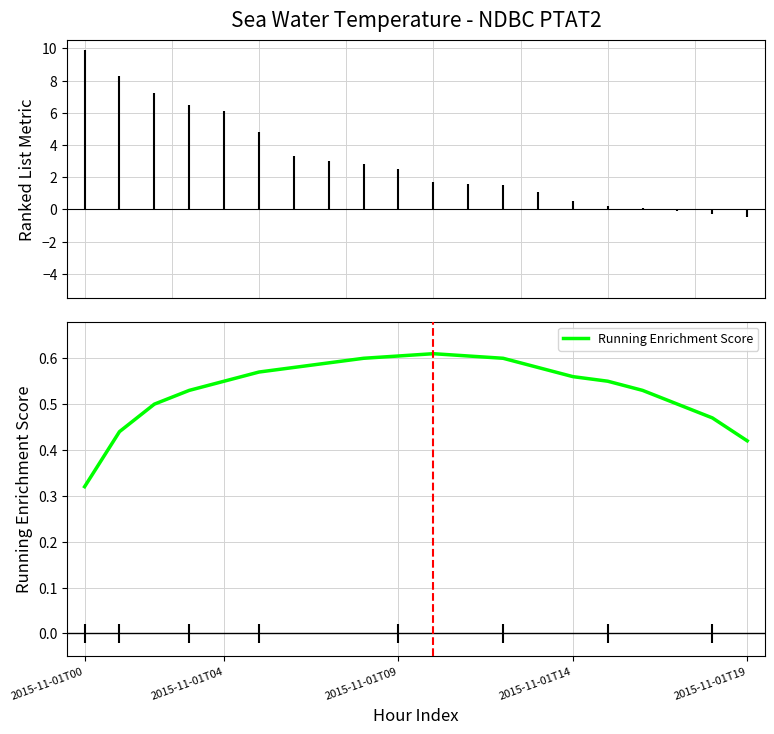

The chart shows a value of 0.2 at 5. True or false?

False